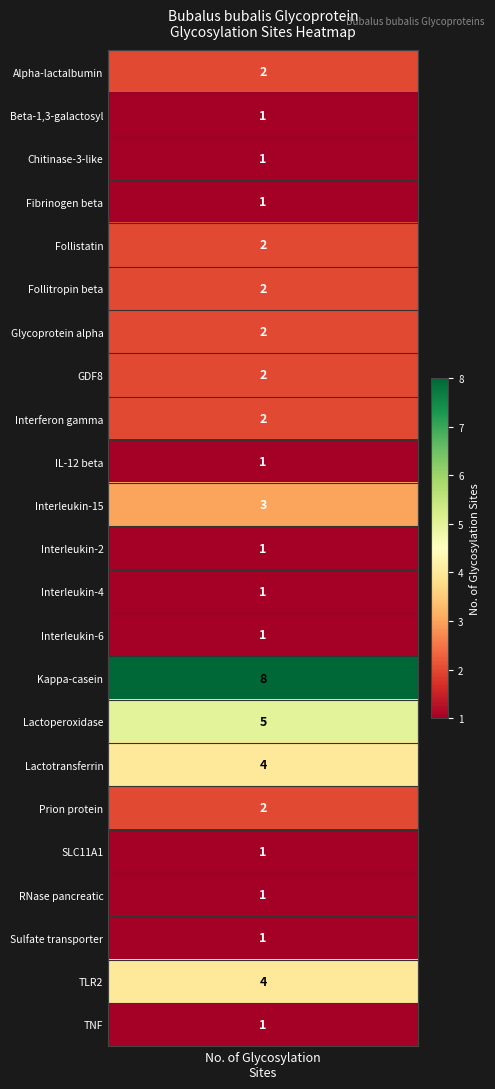

The chart shows a value of 1 at 22. True or false?

True